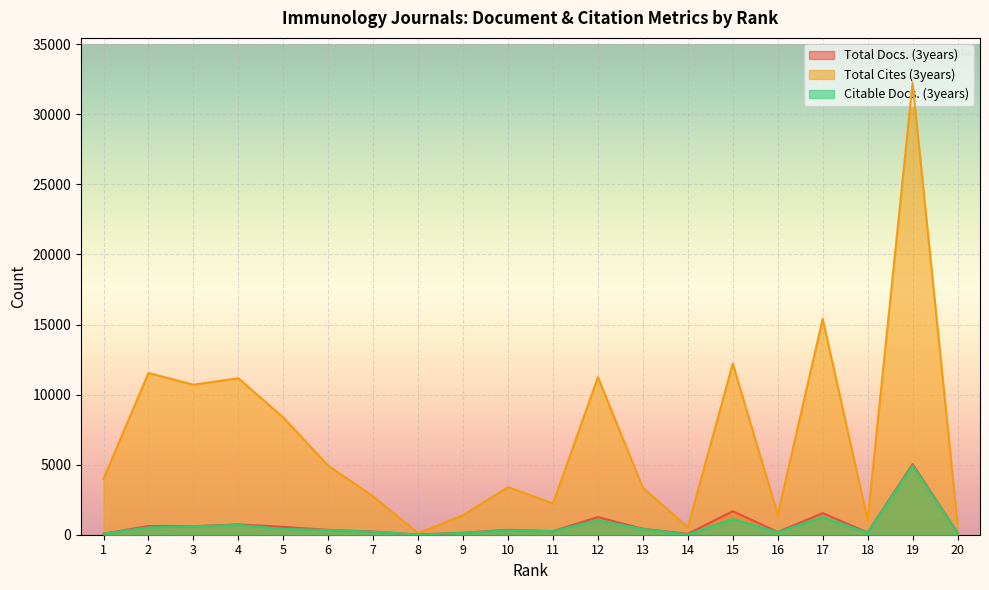

List the series in order of their peak value, highest first.

Total Cites (3years), Total Docs. (3years), Citable Docs. (3years)